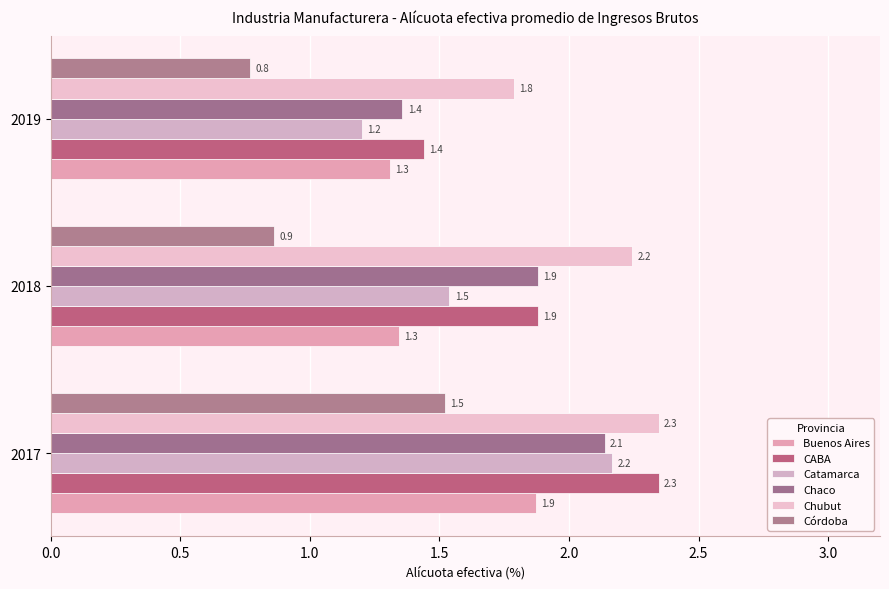

Which category has the lowest value in the CABA series?

2019